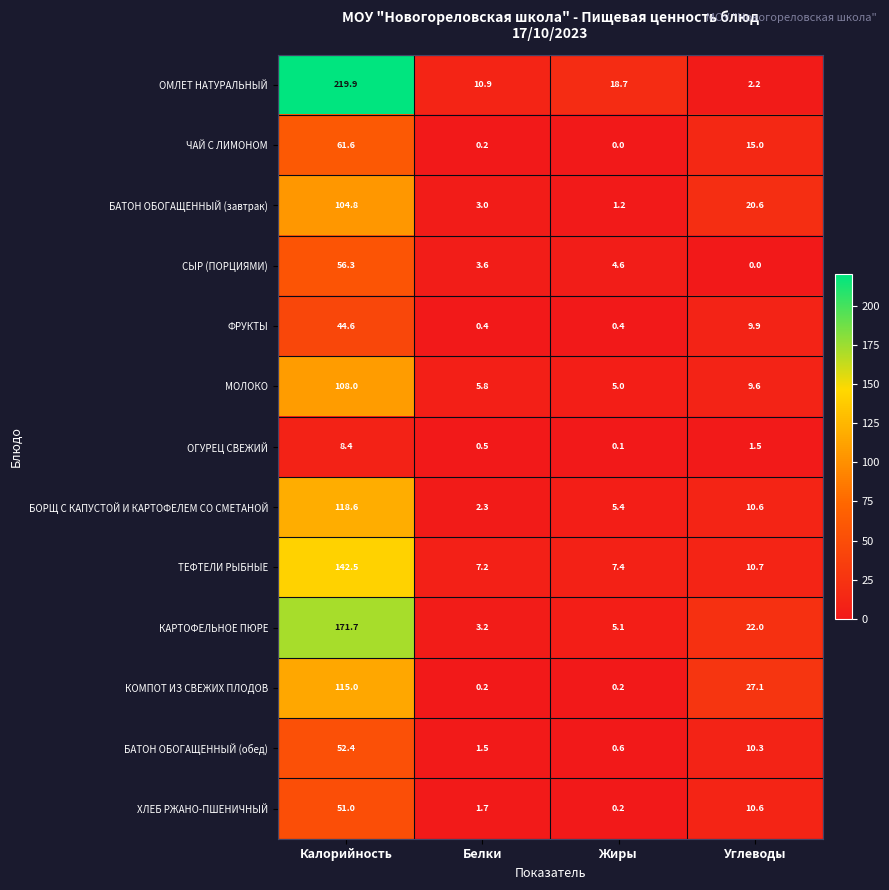

The ЧАЙ С ЛИМОНОМ series shows 23.6 at Углеводы. True or false?

False